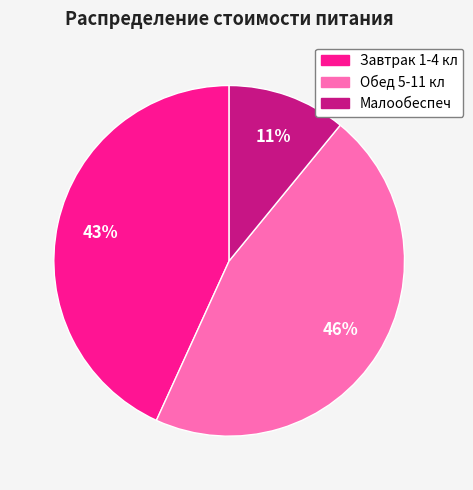

Does any single category account for the majority?

No